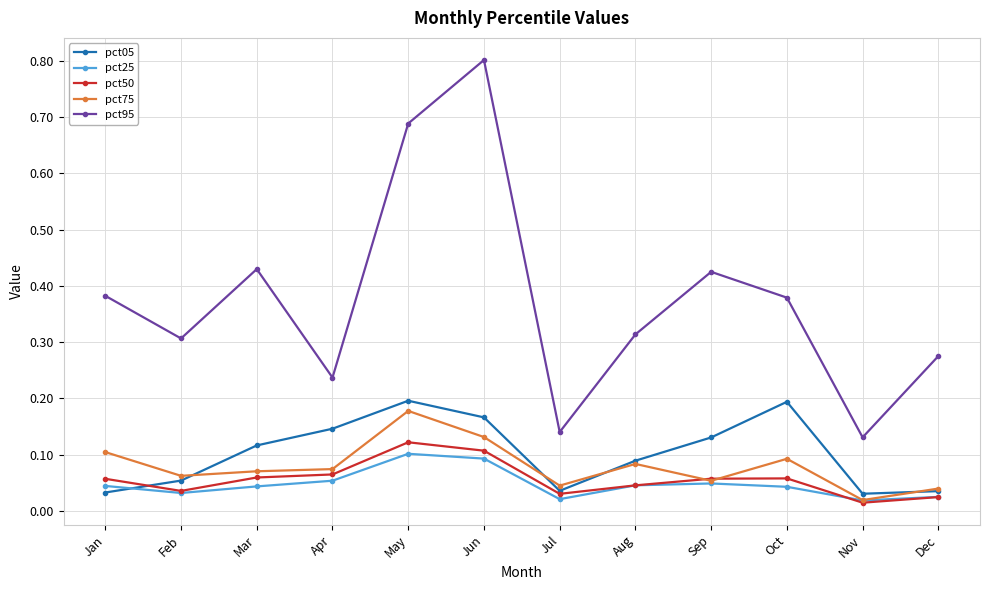

Is it true that pct25 equals 0.1 at May?

True